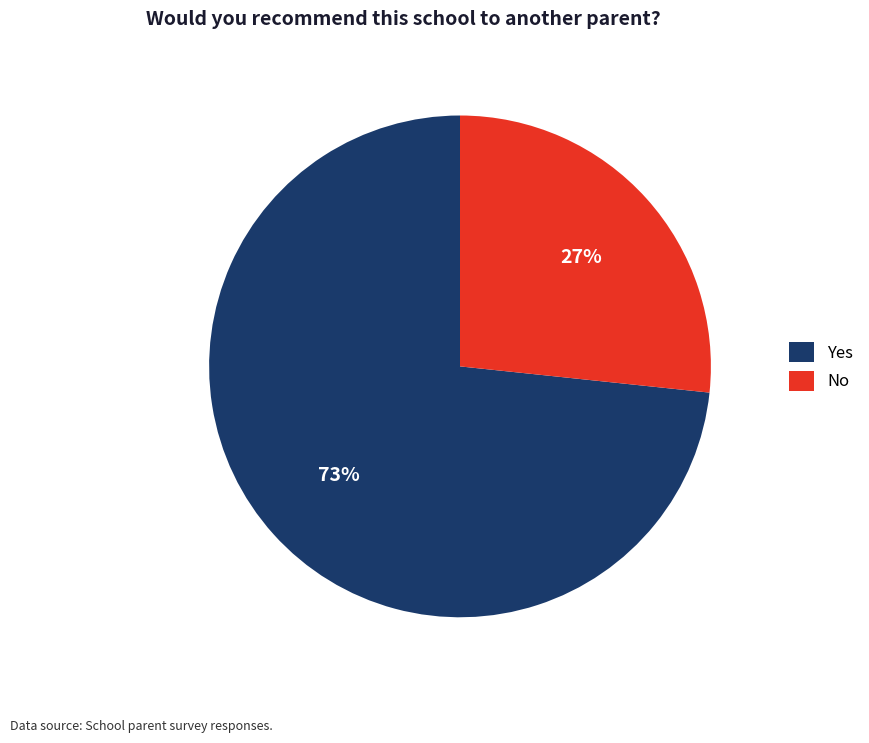

The Yes slice represents 73% of the pie. True or false?

True